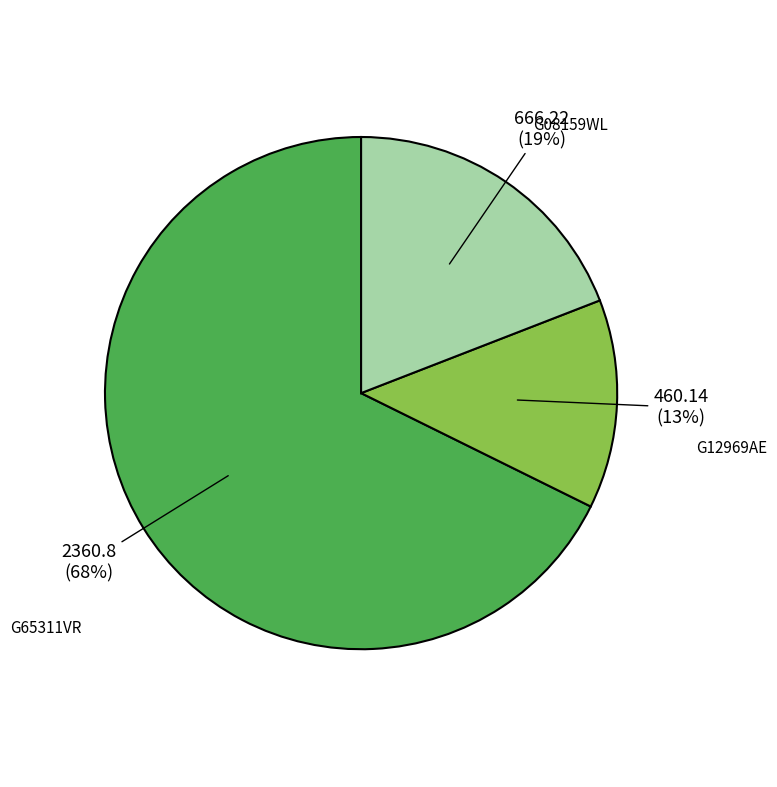

True or false: G65311VR accounts for 75% of the total.

False